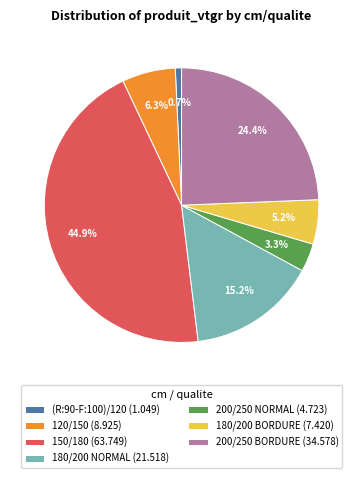

What percentage is NOT represented by 180/200 BORDURE?

94.8%